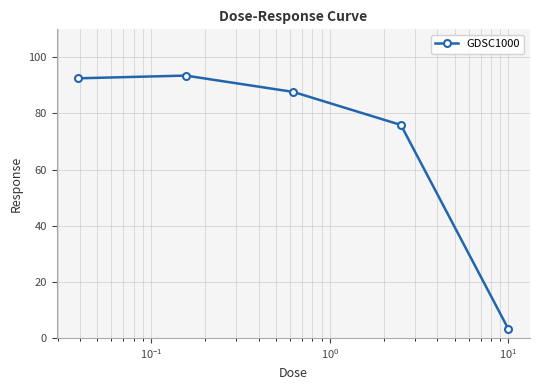

What is the sum of all values?

352.7